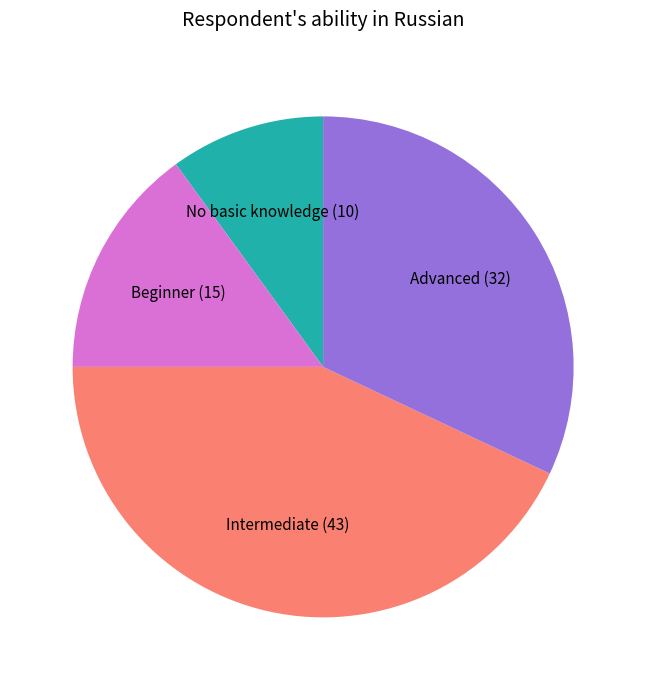

Rank the categories by value from lowest to highest.

No basic knowledge, Beginner, Advanced, Intermediate